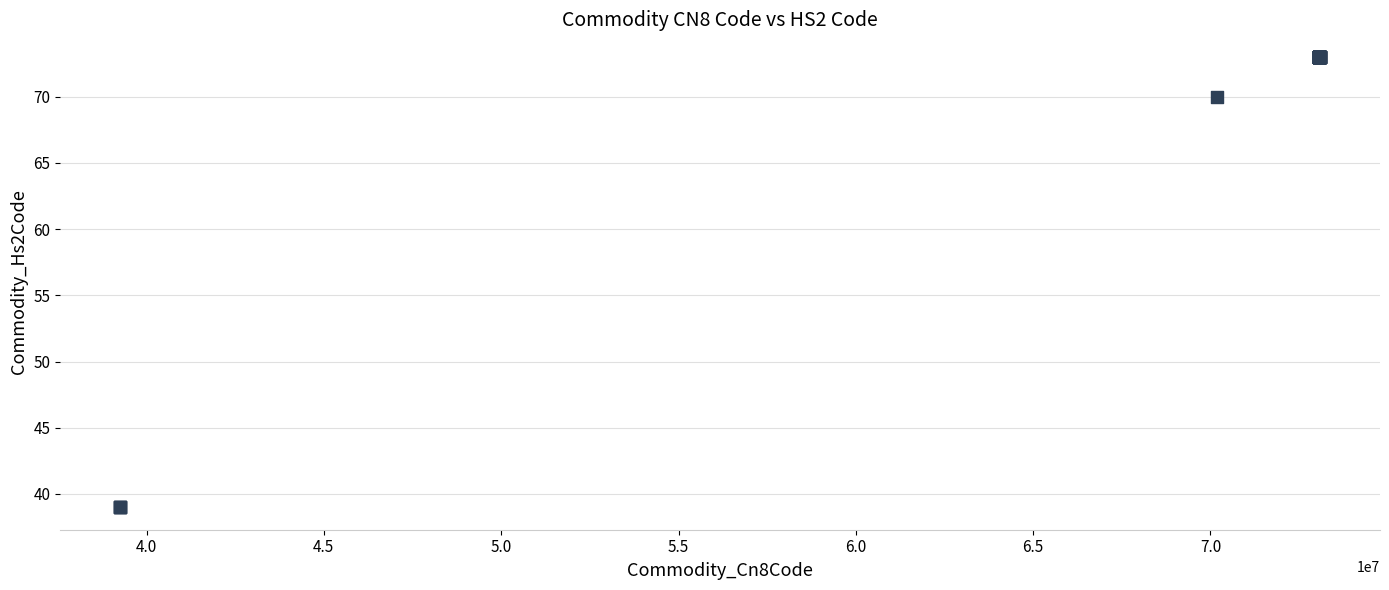

What Y value in the scatter plot is closest to 56?

70